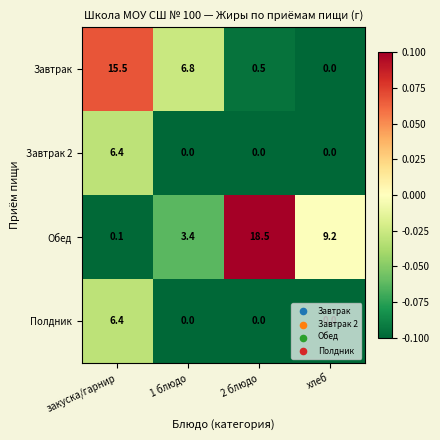

What is the sum of all Завтрак 2 values?

6.4